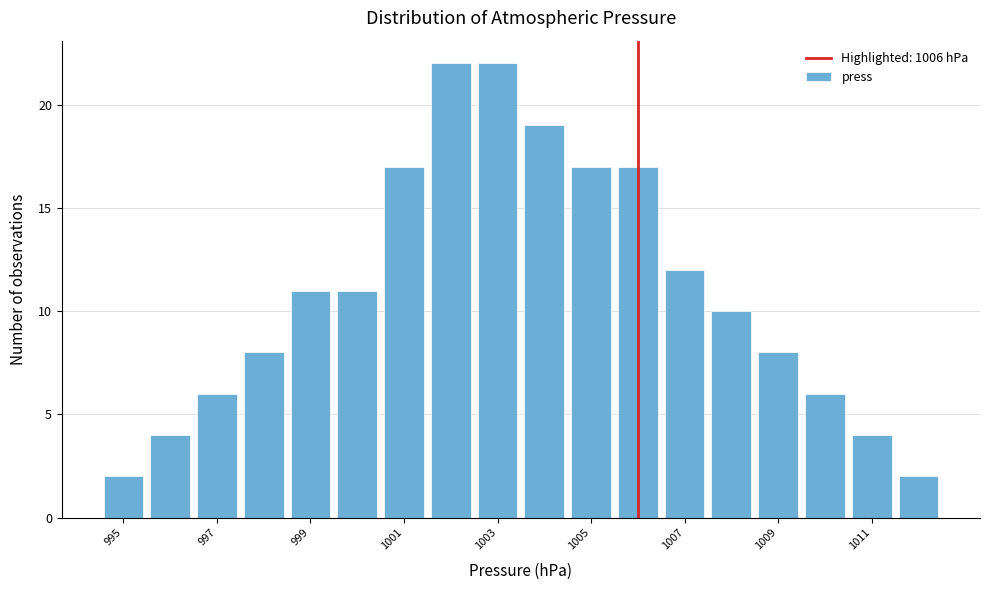

Reading left to right, transcribe this chart: for each bar, give the range it covers on the x-axis and its height. Neither the bar edges nor the heights are printed on the chart, so give them approximately, as read against the axes.

994.5 to 995.5: 2
995.5 to 996.5: 4
996.5 to 997.5: 6
997.5 to 998.5: 8
998.5 to 999.5: 11
999.5 to 1000.5: 11
1000.5 to 1001.5: 17
1001.5 to 1002.5: 22
1002.5 to 1003.5: 22
1003.5 to 1004.5: 19
1004.5 to 1005.5: 17
1005.5 to 1006.5: 17
1006.5 to 1007.5: 12
1007.5 to 1008.5: 10
1008.5 to 1009.5: 8
1009.5 to 1010.5: 6
1010.5 to 1011.5: 4
1011.5 to 1012.5: 2